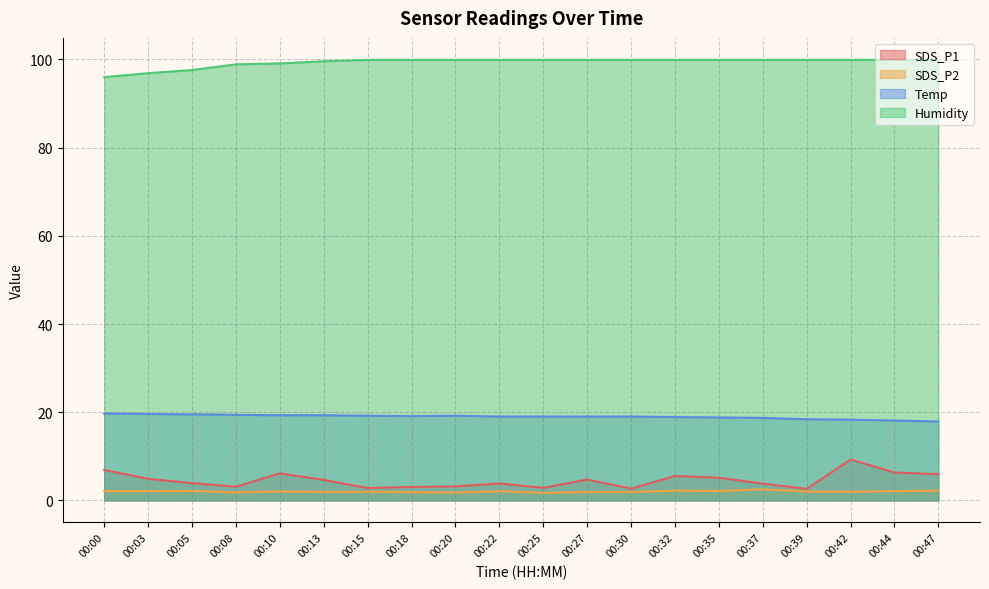

Reading right to left, what are all the values shown in this chart?

SDS_P1: 5.9	6.3	9.2	2.6	3.8	5.1	5.5	2.6	4.7	2.8	3.8	3.2	3.0	2.8	4.6	6.1	3.1	3.9	4.9	6.9
SDS_P2: 2.2	2.1	1.9	2.0	2.5	2.1	2.2	1.9	1.9	1.7	2.1	1.8	1.9	1.9	1.9	2.0	1.8	2.1	2.1	2.1
Temp: 17.9	18.1	18.3	18.4	18.7	18.8	18.9	19.0	19.0	19.0	19.0	19.2	19.1	19.2	19.3	19.3	19.4	19.5	19.6	19.7
Humidity: 99.9	99.9	99.9	99.9	99.9	99.9	99.9	99.9	99.9	99.9	99.9	99.9	99.9	99.9	99.6	99.1	98.9	97.6	96.9	96.0